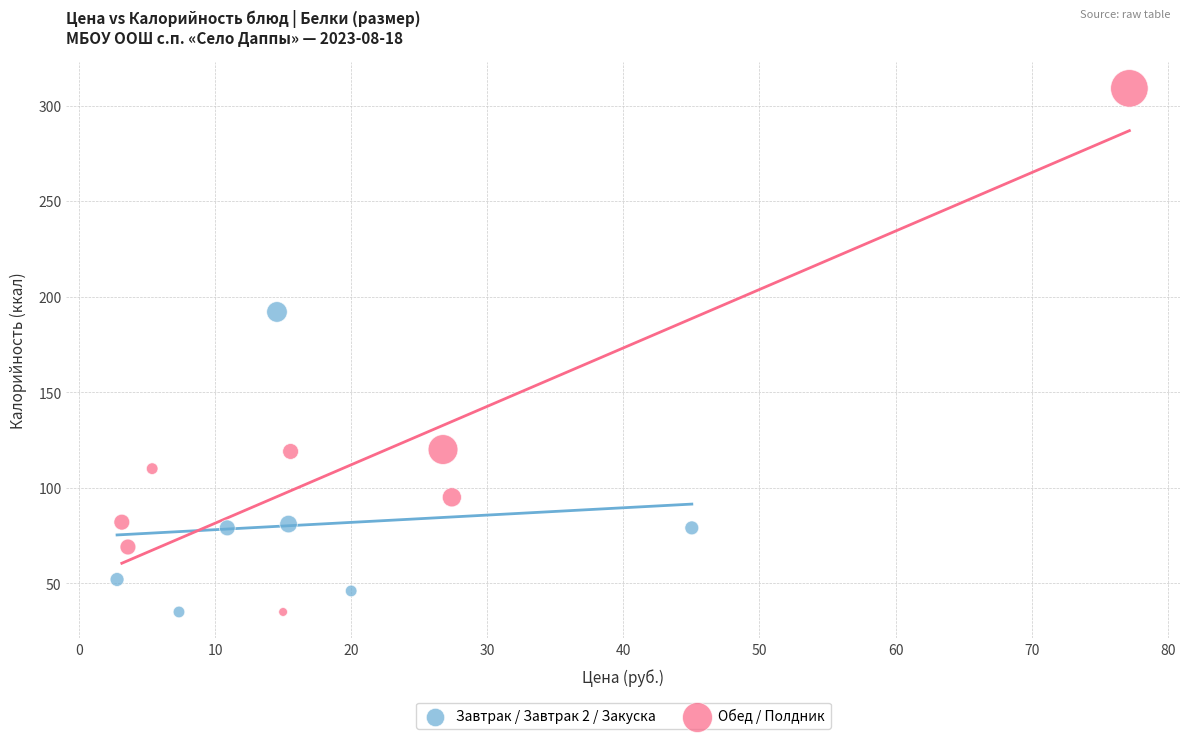

Which series has the largest Y range (max minus min)?

Обед / Полдник